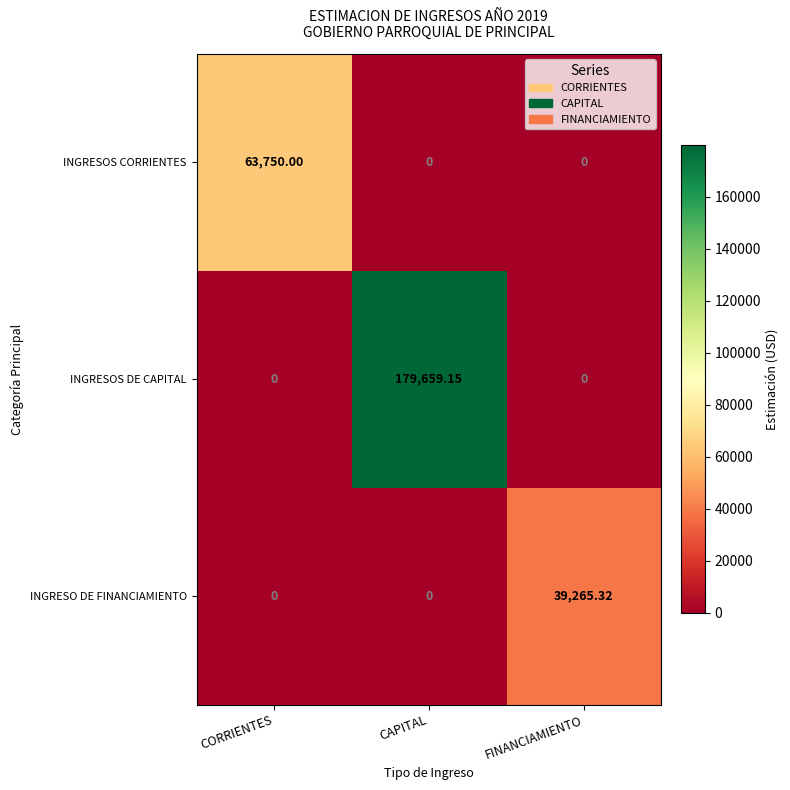

At which category is the sum across all series the highest?

CAPITAL